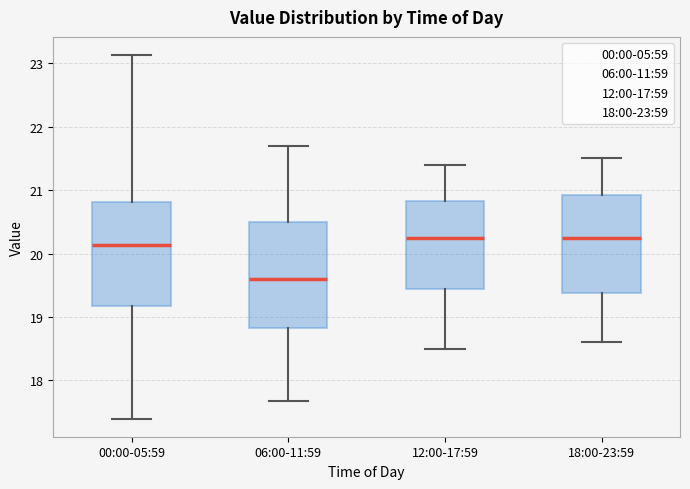

Reading left to right, read every box against the y-axis: the position of its median line, the range the box covers, and the ends of its whiskers. The values are not printed on the chart, so give them approximately, as read against the axis.

00:00-05:59: median 20.1, box 19.2 to 20.8, whiskers 17.4 to 23.1
06:00-11:59: median 19.6, box 18.8 to 20.5, whiskers 17.7 to 21.7
12:00-17:59: median 20.3, box 19.5 to 20.8, whiskers 18.5 to 21.4
18:00-23:59: median 20.3, box 19.4 to 20.9, whiskers 18.6 to 21.5